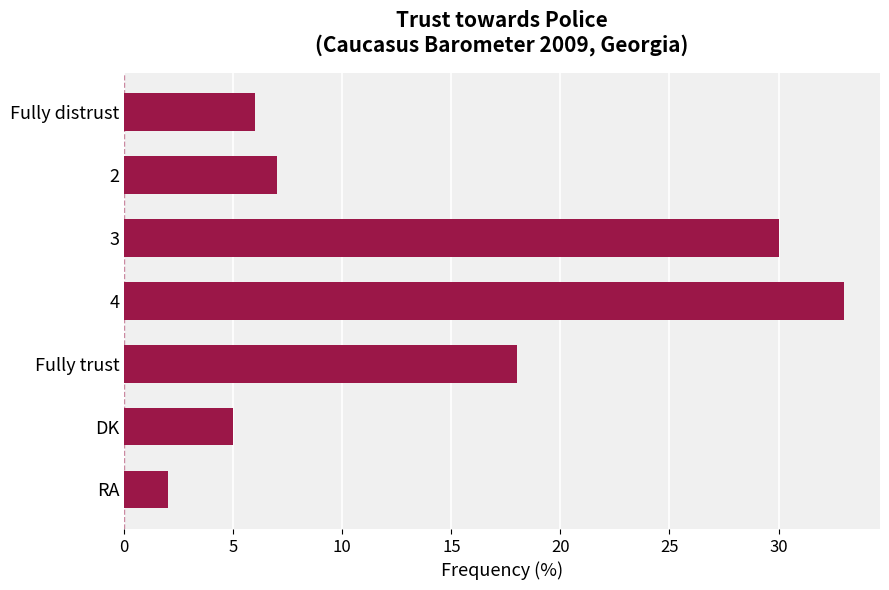

What is the value of the 1st bar from the top?

6